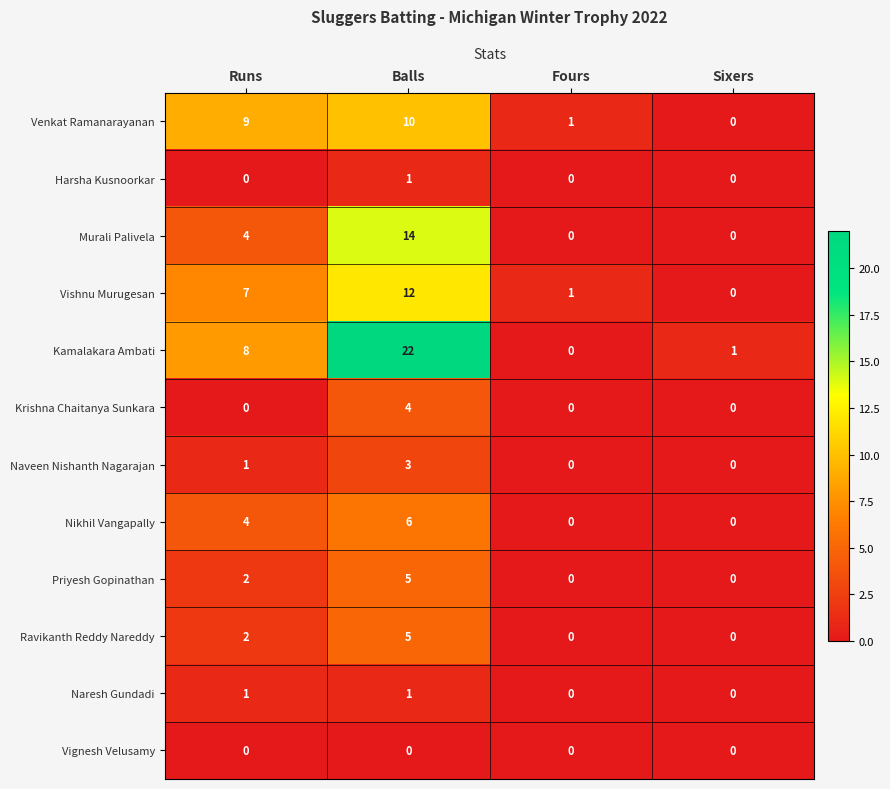

Which series has the largest range (max minus min)?

Kamalakara Ambati